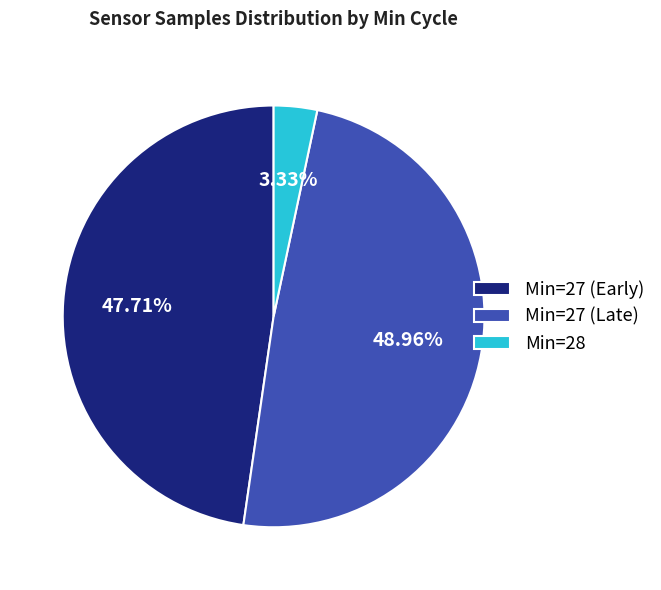

Approximately how many times larger is the value at Min=27 (Late) compared to Min=28?

14.7